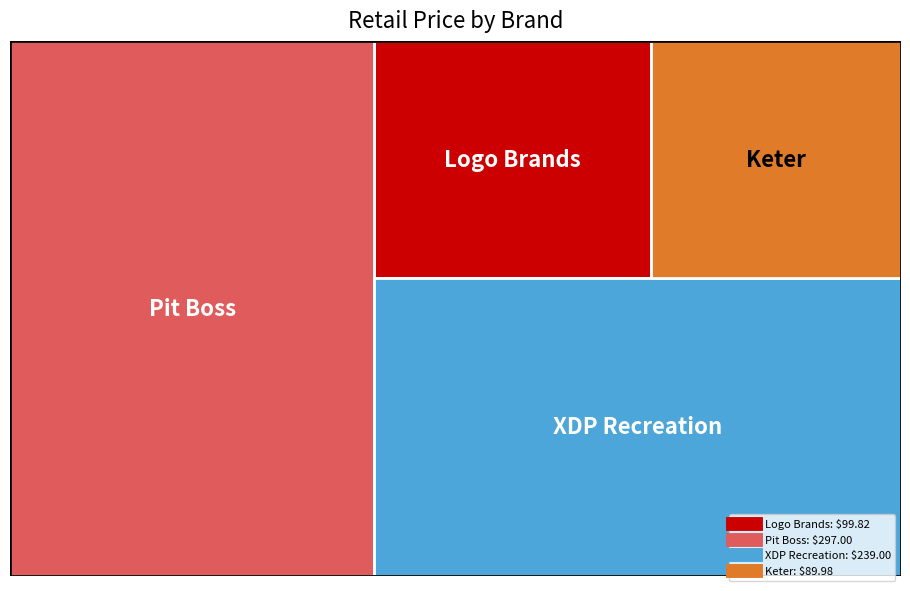

How many lines are shown in the chart?

1